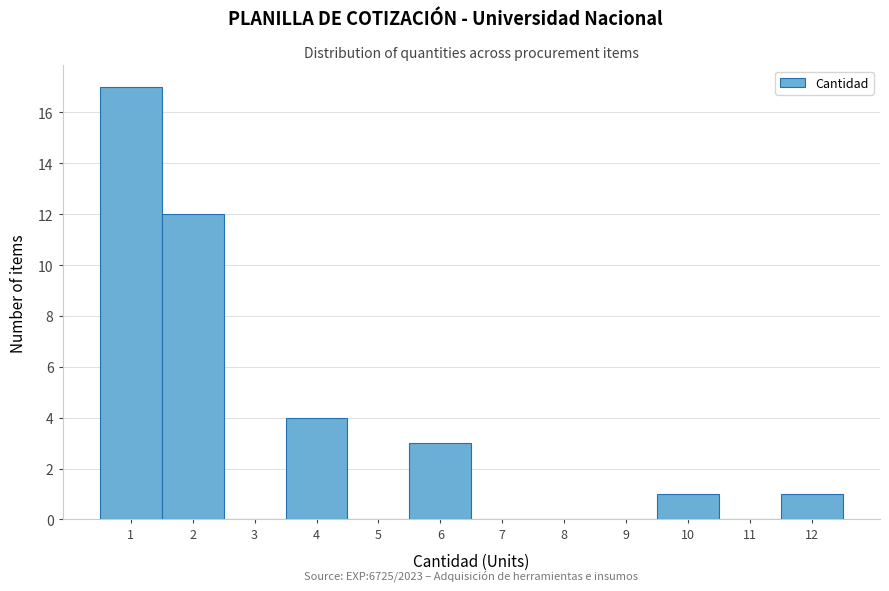

Reading right to left, what are all the values shown in this chart?

12=1	11=0	10=1	9=0	8=0	7=0	6=3	5=0	4=4	3=0	2=12	1=17